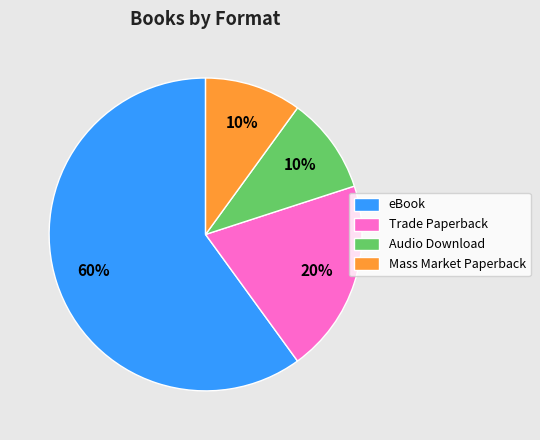

Is there a majority slice in this chart?

Yes